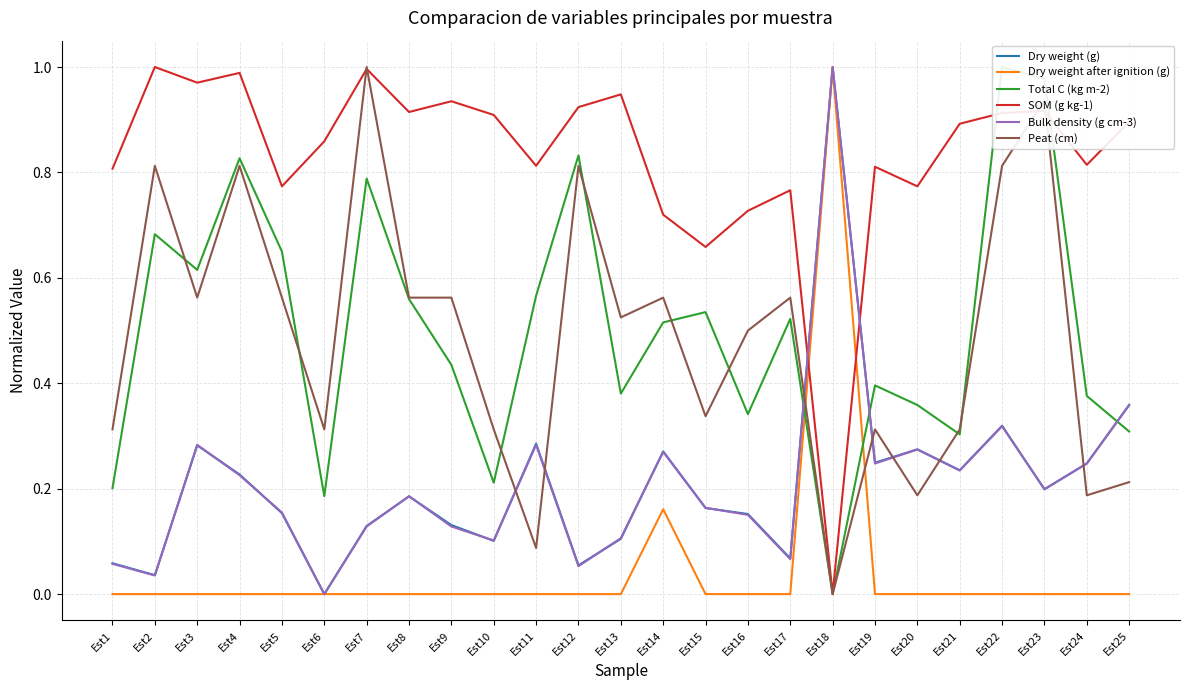

Does the chart display data point markers on the line(s)?

No